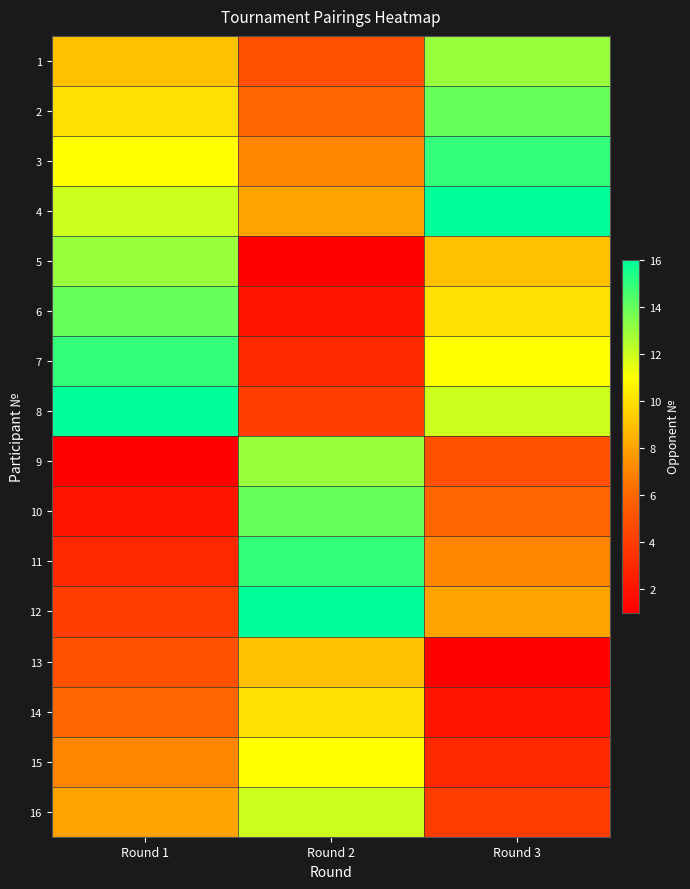

What is the total value across all series at Round 1?

136